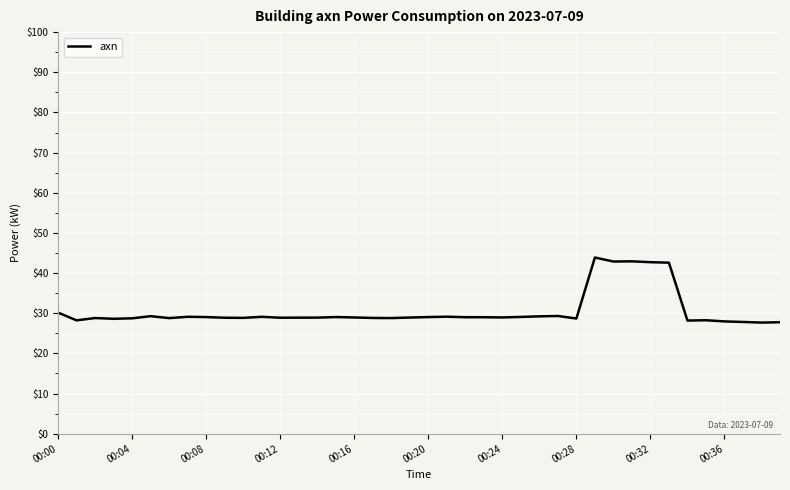

What is the difference between the maximum and minimum values?

16.2